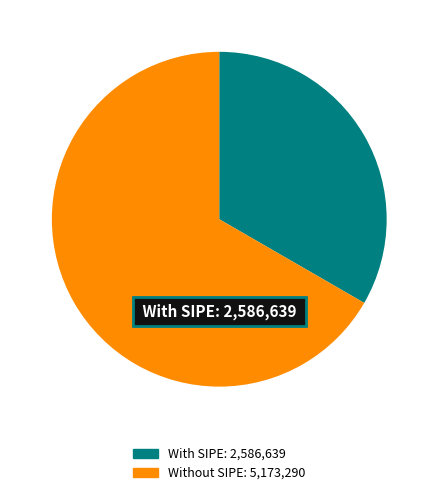

Does any single category account for the majority?

Yes